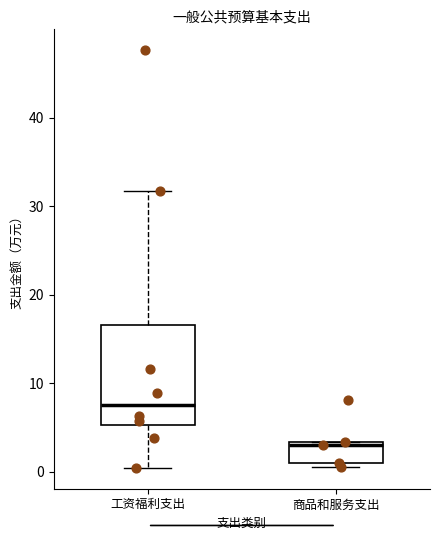

Which box is the tallest, from its lower edge to its upper edge?

工资福利支出